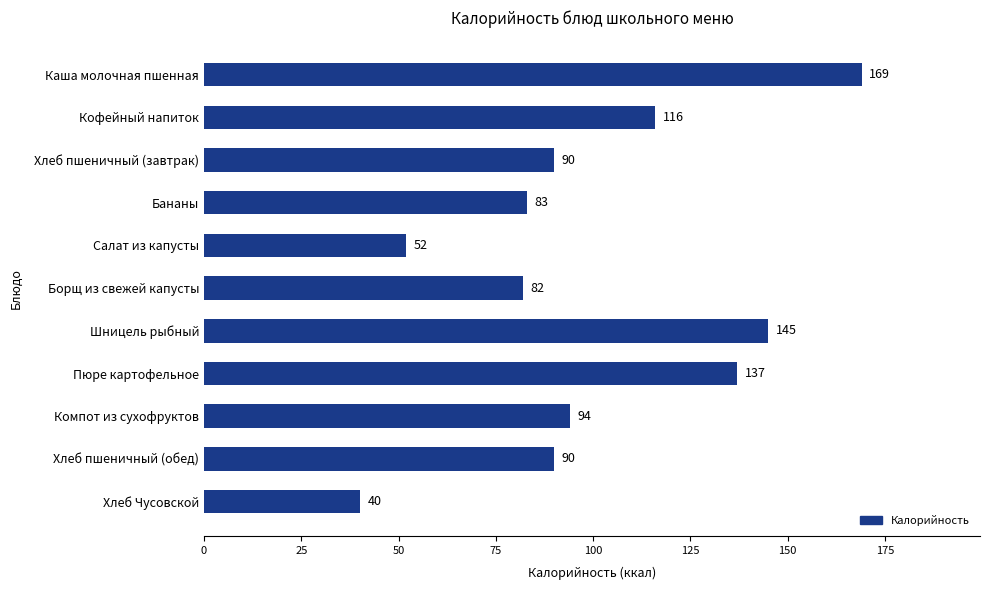

Is it true that the value at Каша молочная пшенная is 169?

True